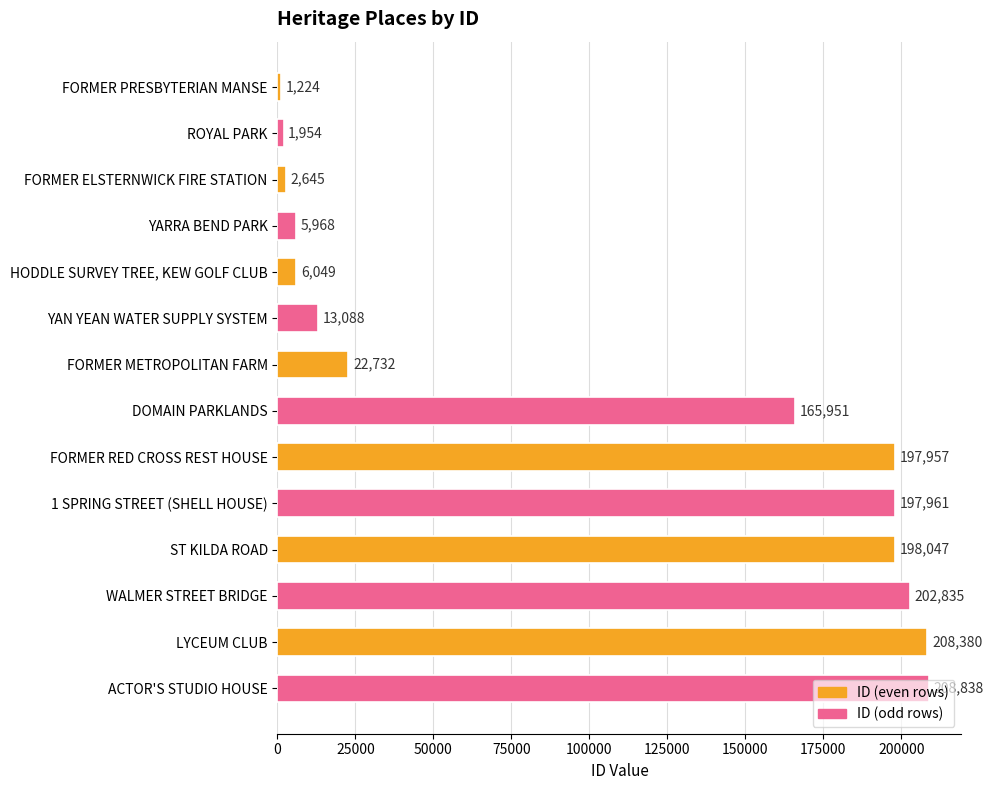

At which label is the value closest to 105031?

DOMAIN PARKLANDS